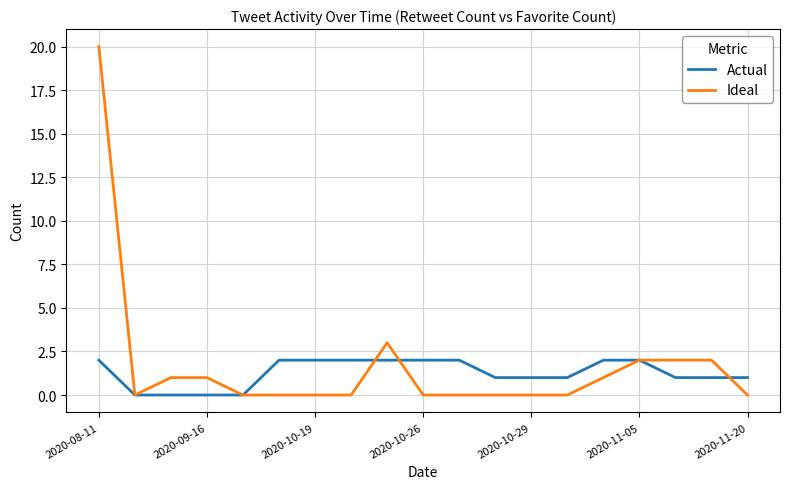

What is the maximum value shown in the chart?

20